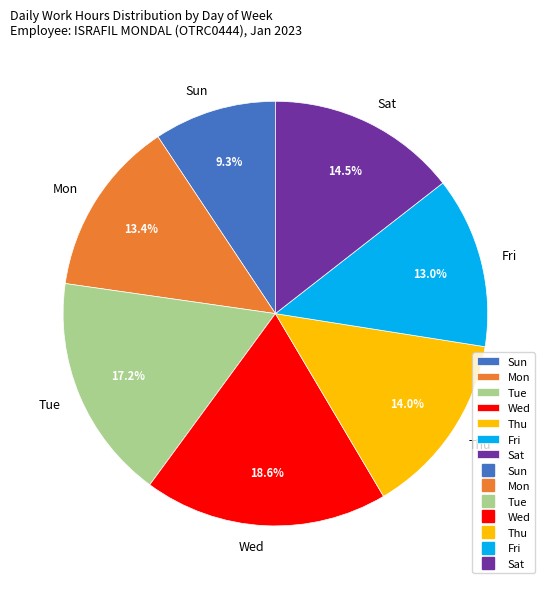

What percentage do Wed and Thu together represent?

32.6%